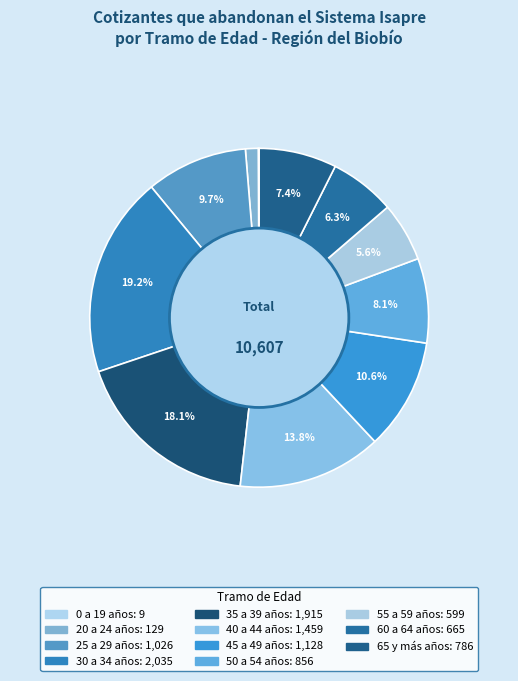

Is it true that 40 a 44 años is 14% of the pie?

True